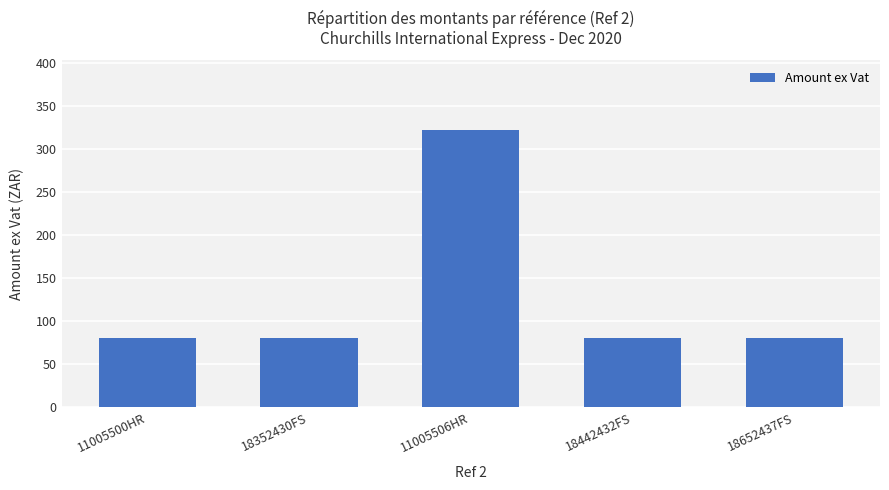

Reading left to right, list all the values displayed in this chart.

11005500HR=80.7	18352430FS=80.7	11005506HR=322.9	18442432FS=80.7	18652437FS=80.7